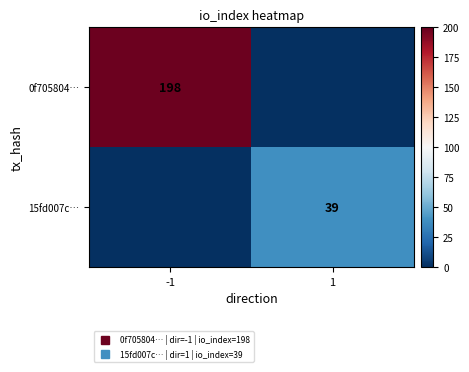

Which category has the highest value in the 0f705804… series?

-1